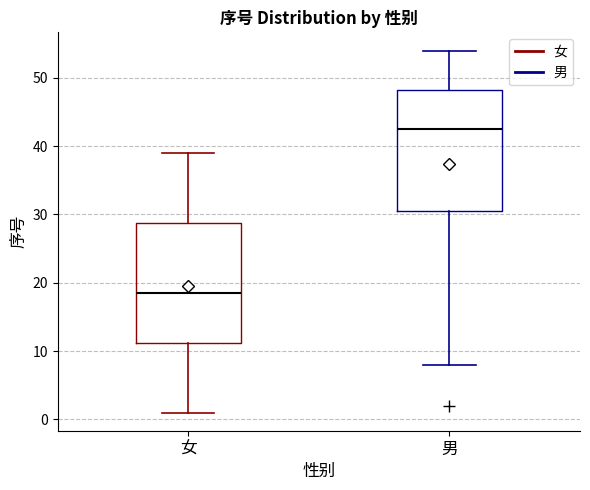

Reading left to right, read every box against the y-axis: the position of its median line, the range the box covers, and the ends of its whiskers. The values are not printed on the chart, so give them approximately, as read against the axis.

女: median 19, box 11 to 29, whiskers 1 to 39
男: median 43, box 31 to 48, whiskers 8 to 54